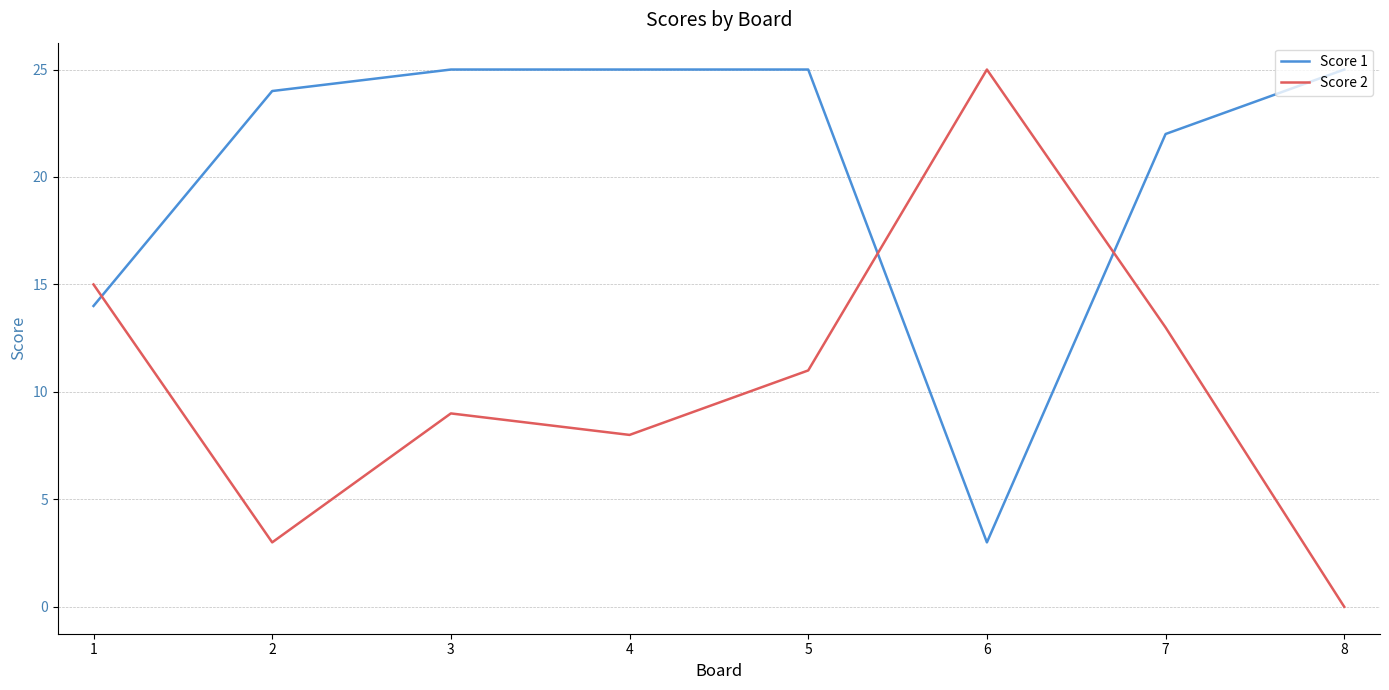

At which label is Score 1 closest to 14?

1